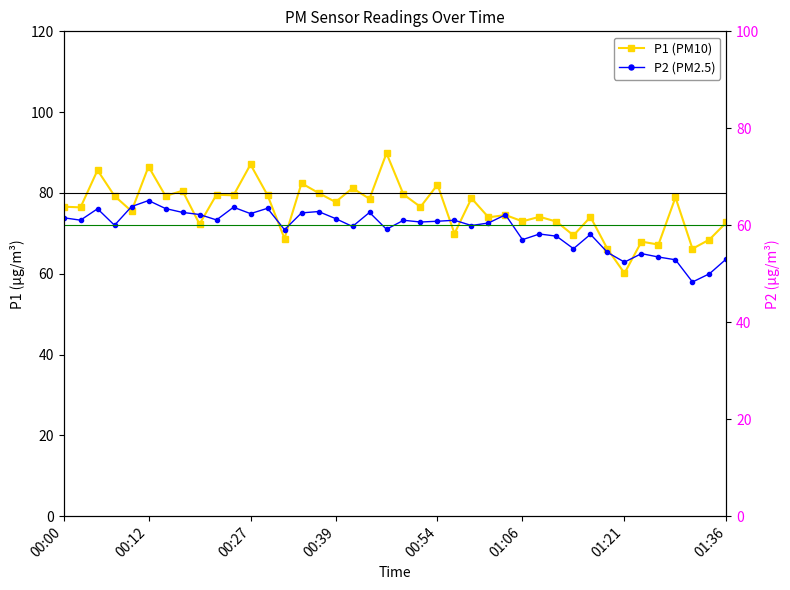

True or false: P1 (PM10) and P2 (PM2.5) intersect in this chart.

False